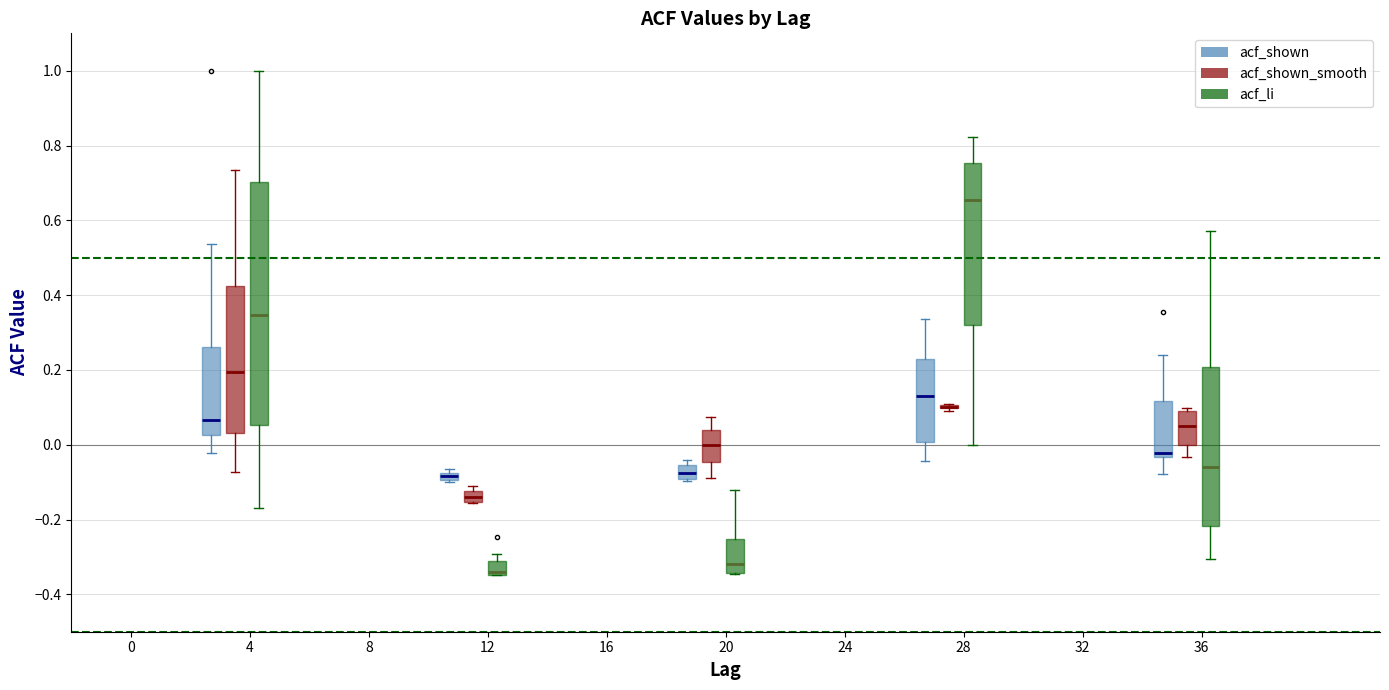

Which box is the tallest, from its lower edge to its upper edge?

4 (acf_li)